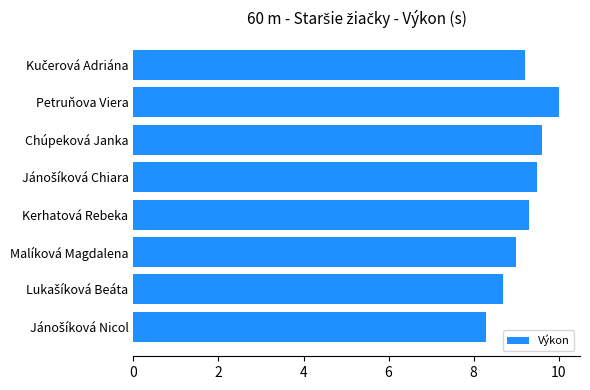

What is the minimum value shown in the chart?

8.3